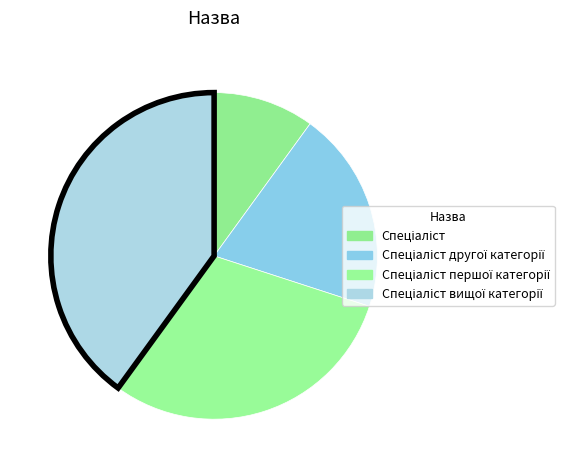

To the nearest percent, what is the difference between the largest and smallest slice percentages?

30%